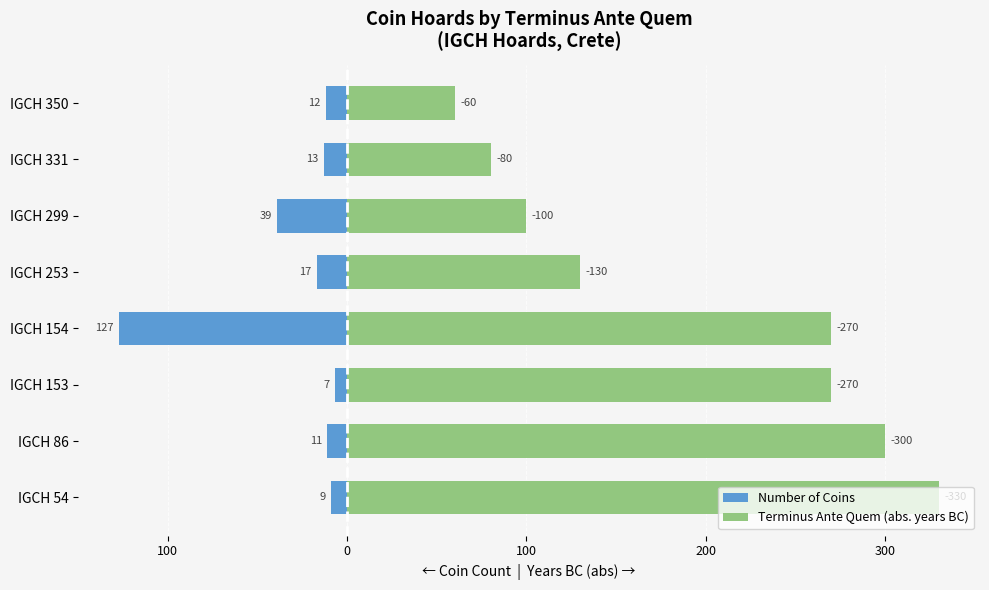

Which series has the widest spread of values?

Terminus Ante Quem (abs. years BC)